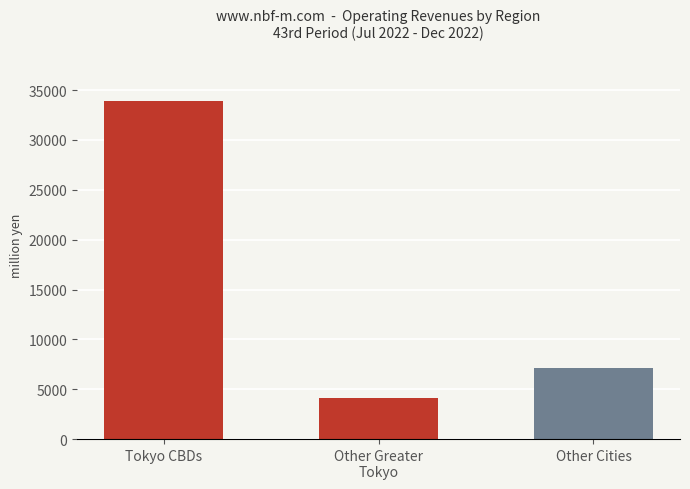

What position from the right is Other Cities?

1